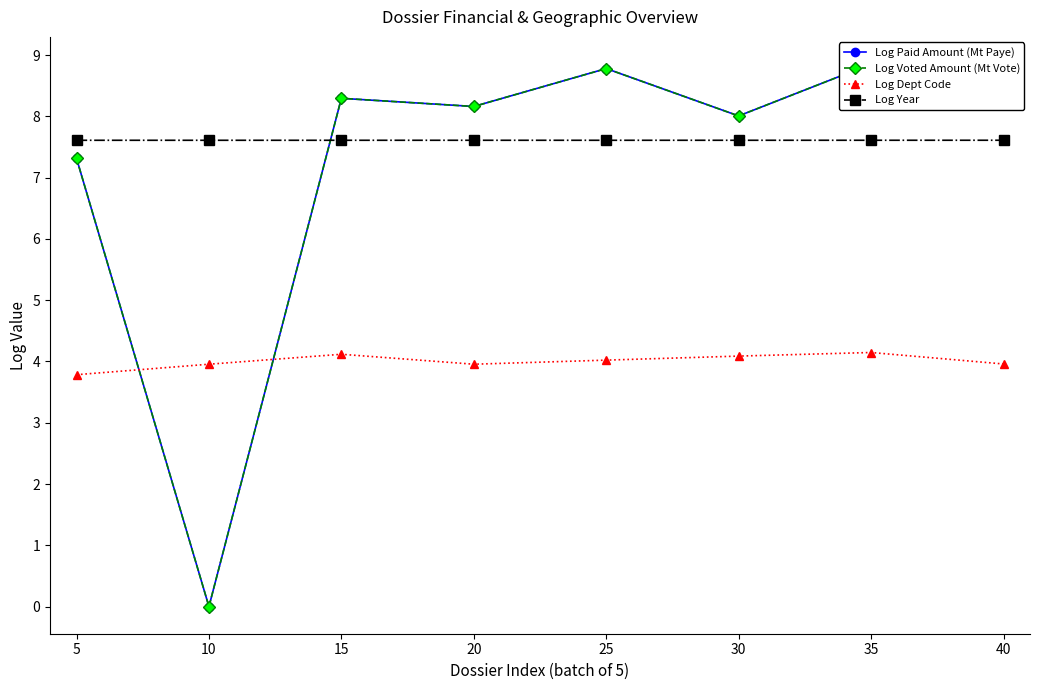

Is it true that Log Dept Code equals 5.9 at 20?

False